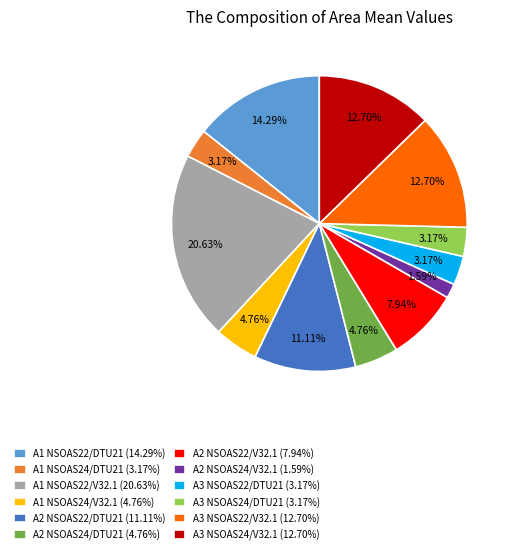

How many slices are in this pie chart?

12